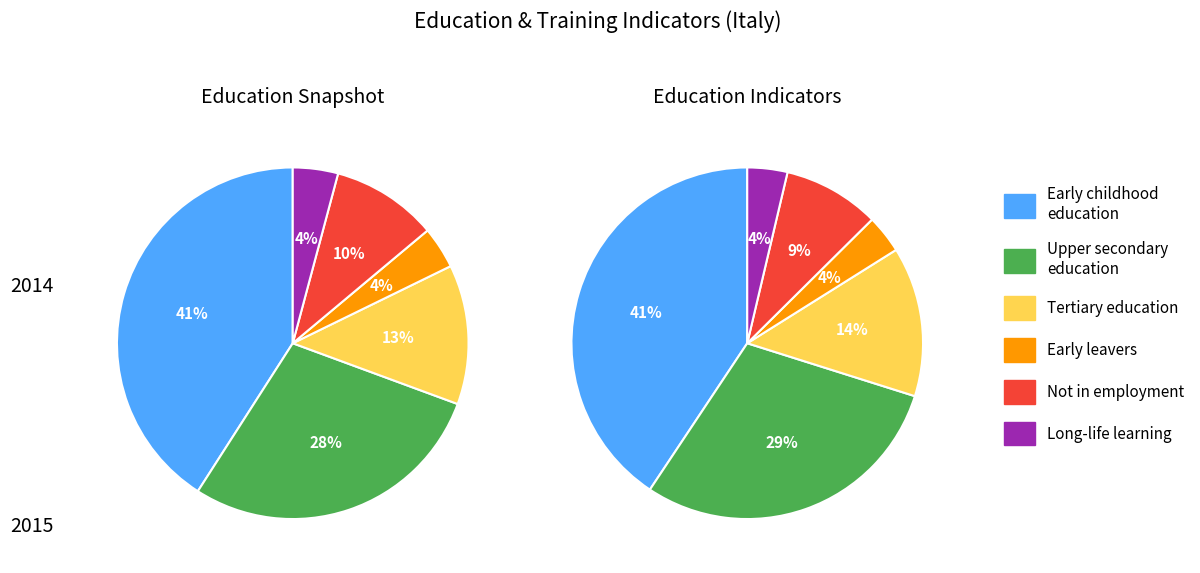

What percentage is the People with at least upper secondary education slice, to the nearest percent?

28%